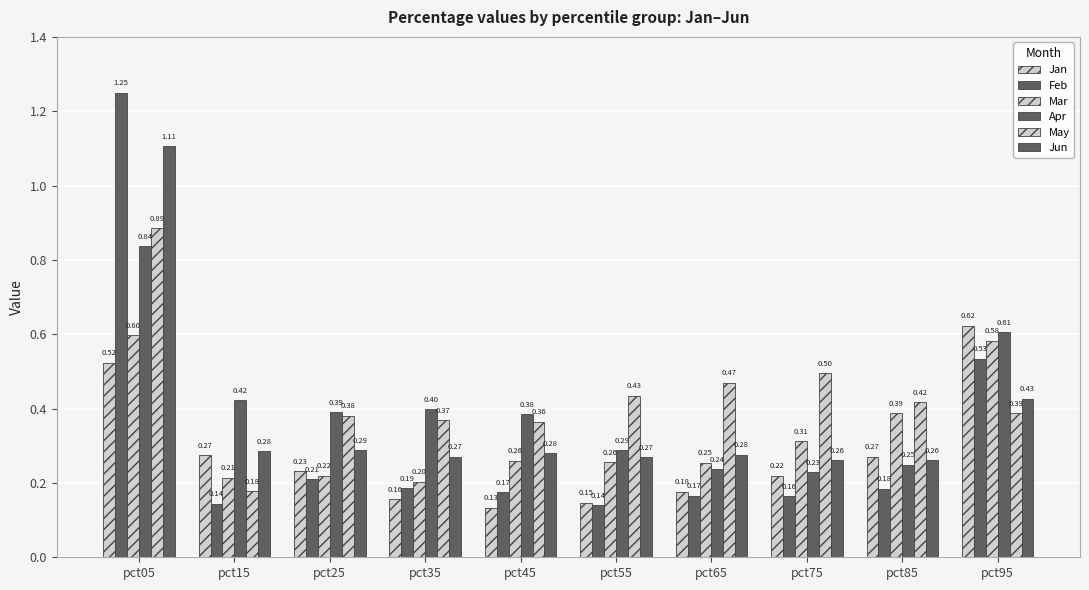

How many categories are shown in the chart?

10